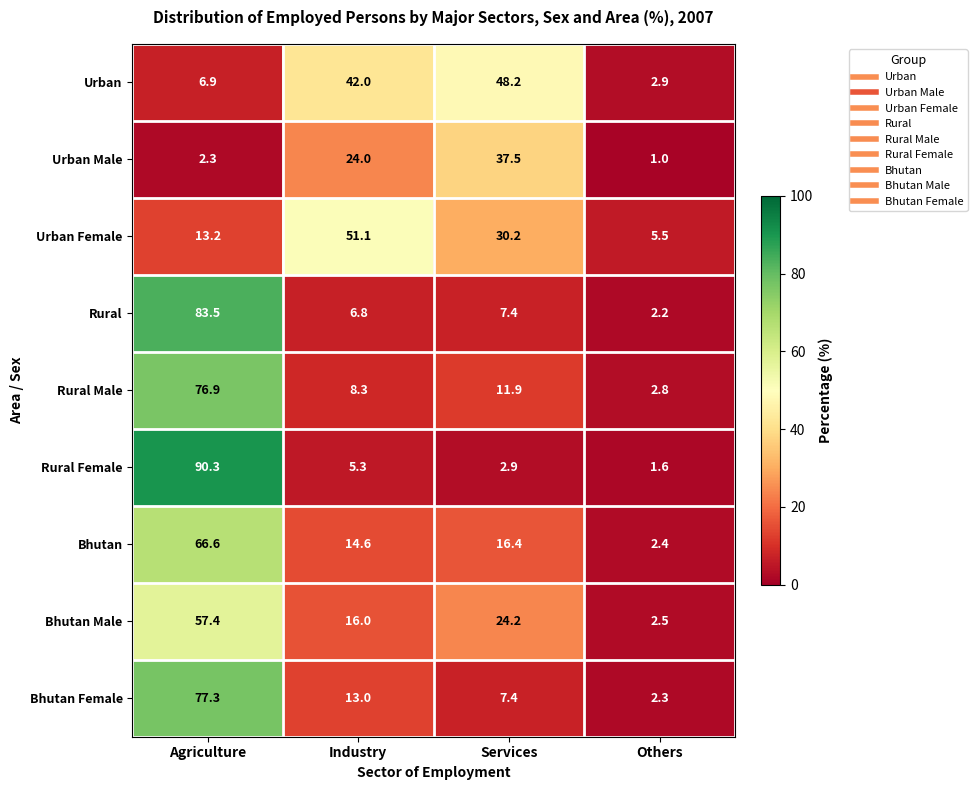

At which category is the sum across all series the highest?

Agriculture